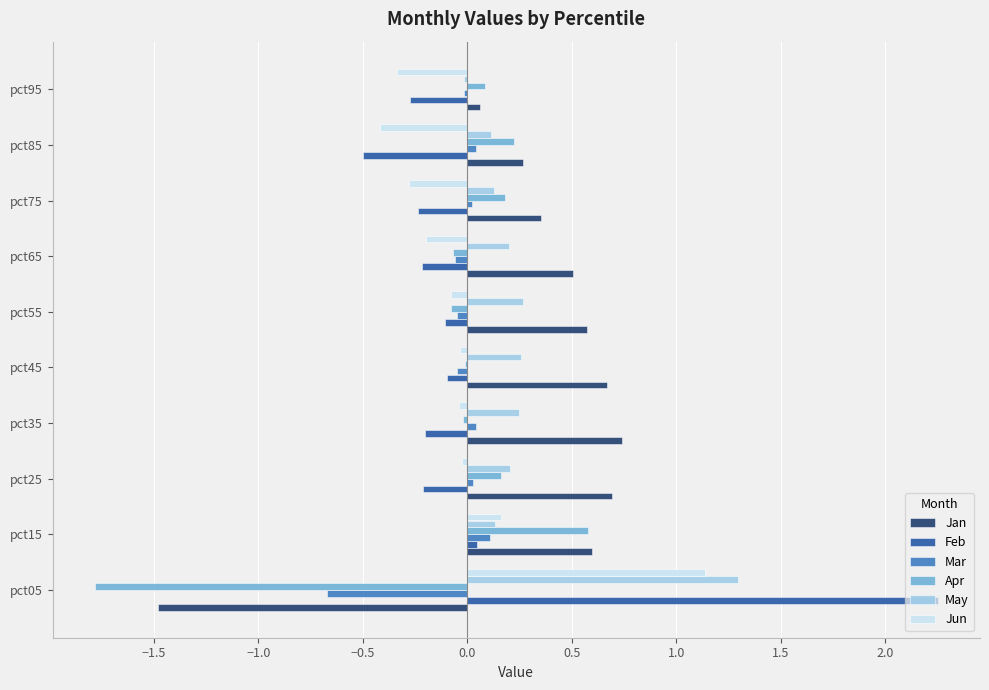

What is the sum of all Mar values?

-0.6